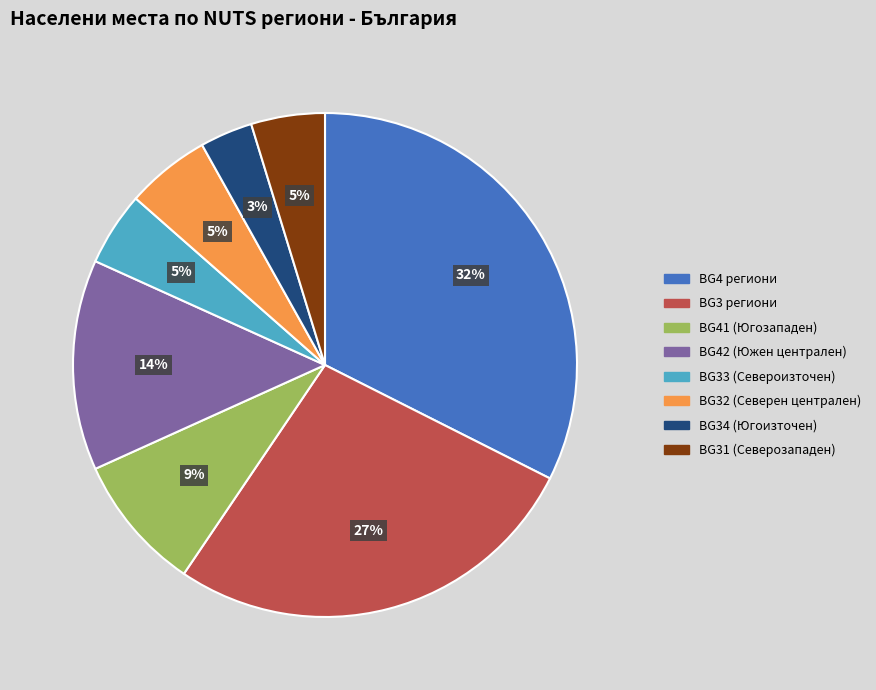

To the nearest percent, what is the average slice percentage?

12%